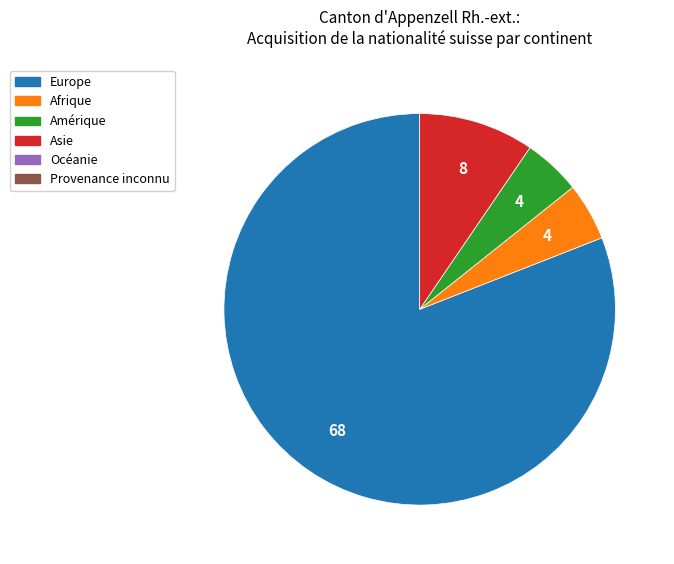

Is there any slice that represents more than half of the pie?

Yes